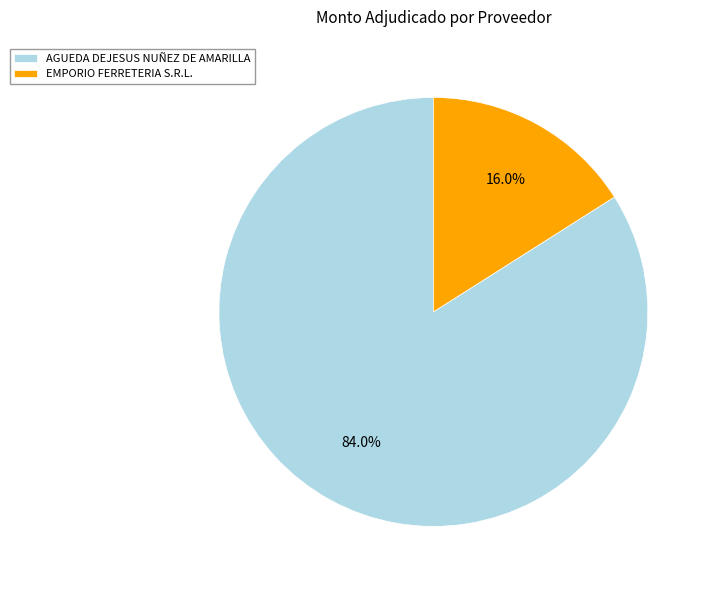

The AGUEDA DEJESUS NUÑEZ DE AMARILLA slice represents 84% of the pie. True or false?

True